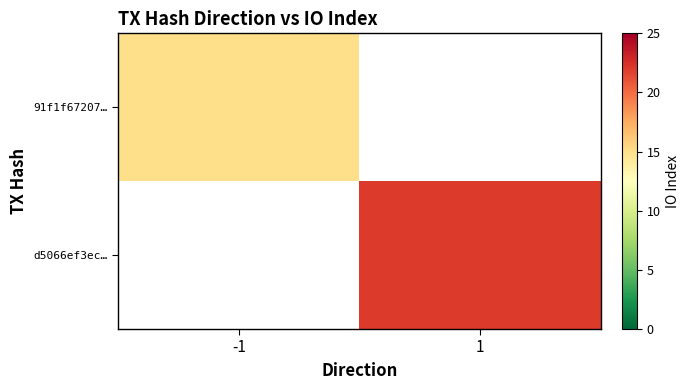

At which category does the chart reach its peak across all series?

1